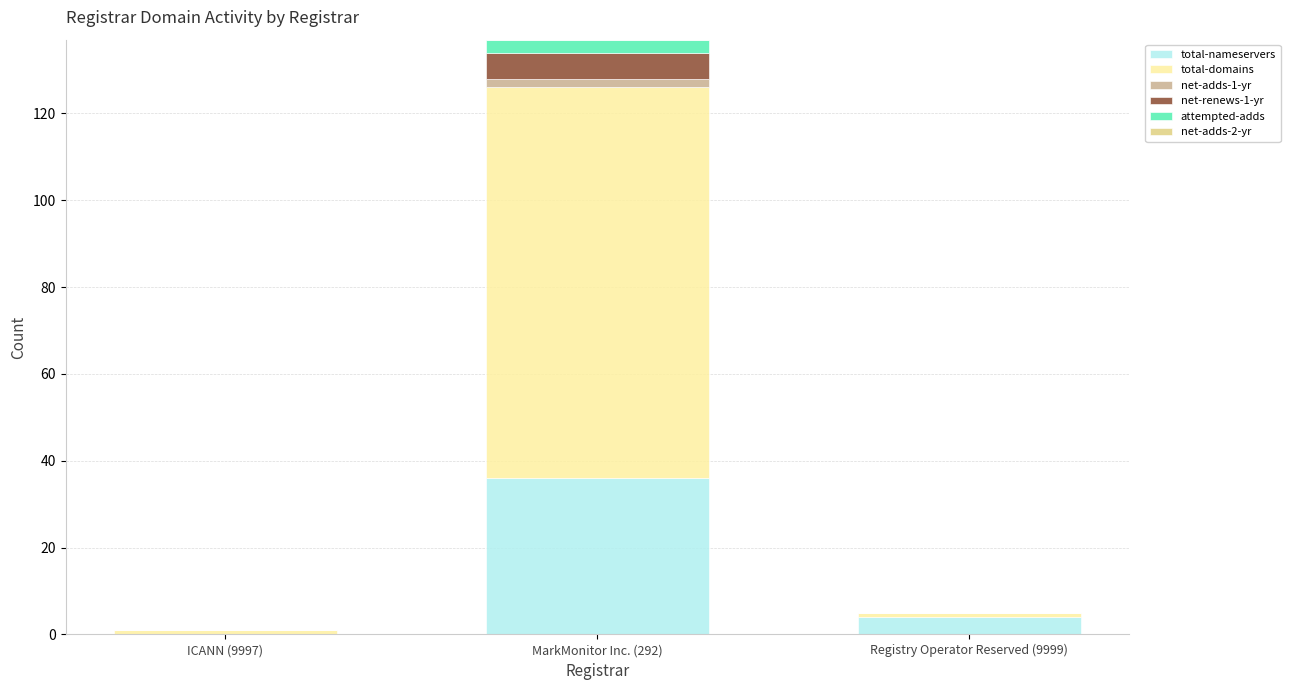

What is the sum of all total-nameservers values?

40